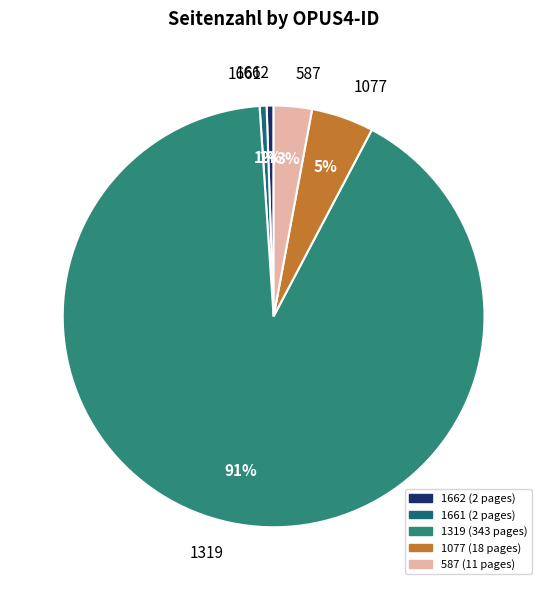

To the nearest percent, what is the average slice percentage?

20%